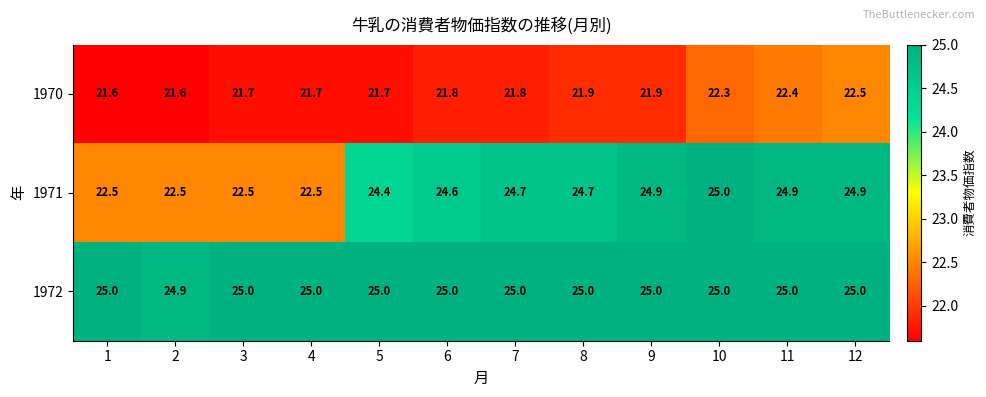

What is the difference between the 1971 values at 7 and 5?

0.3